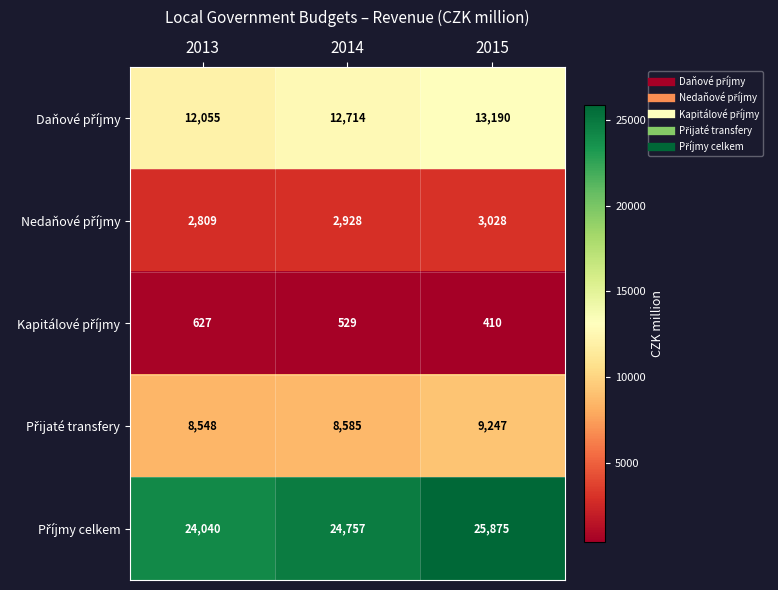

What is the total value across all series at 2014?

49513